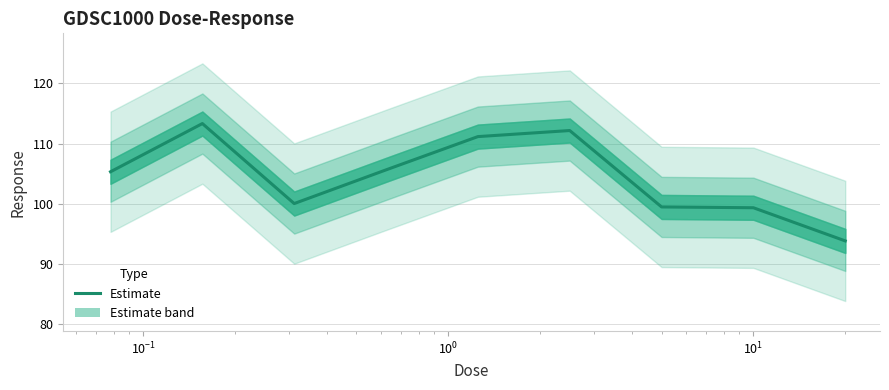

How many values exceed 105?

5